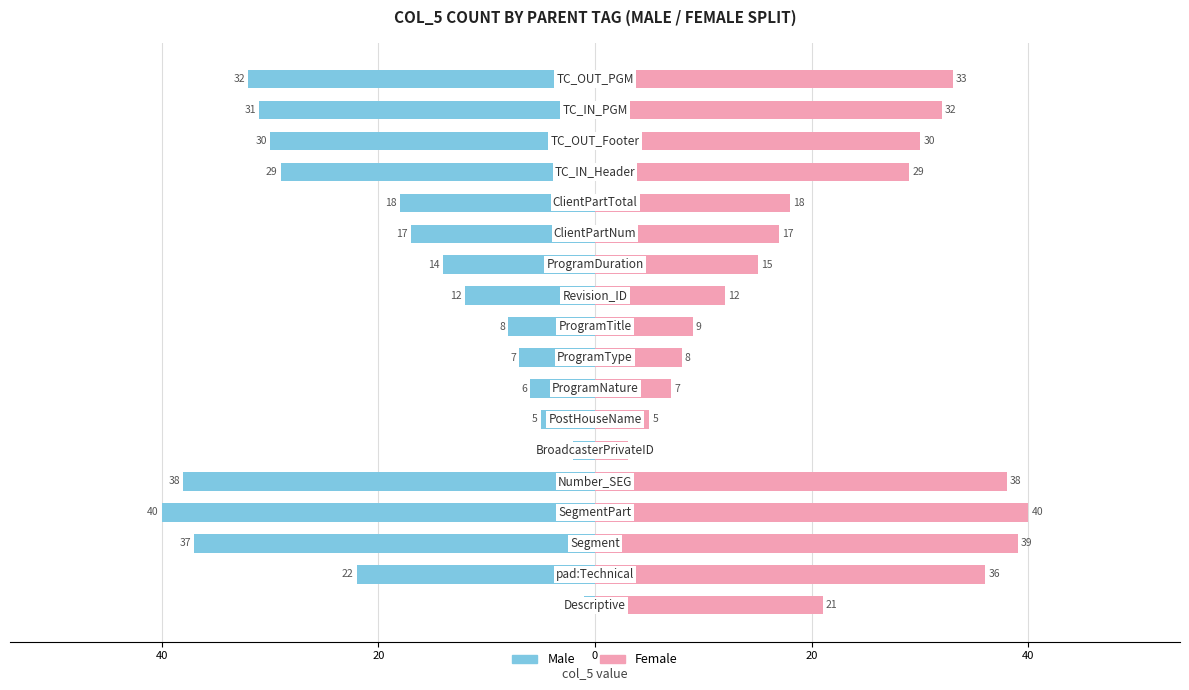

At how many categories does at least one series exceed 16?

11